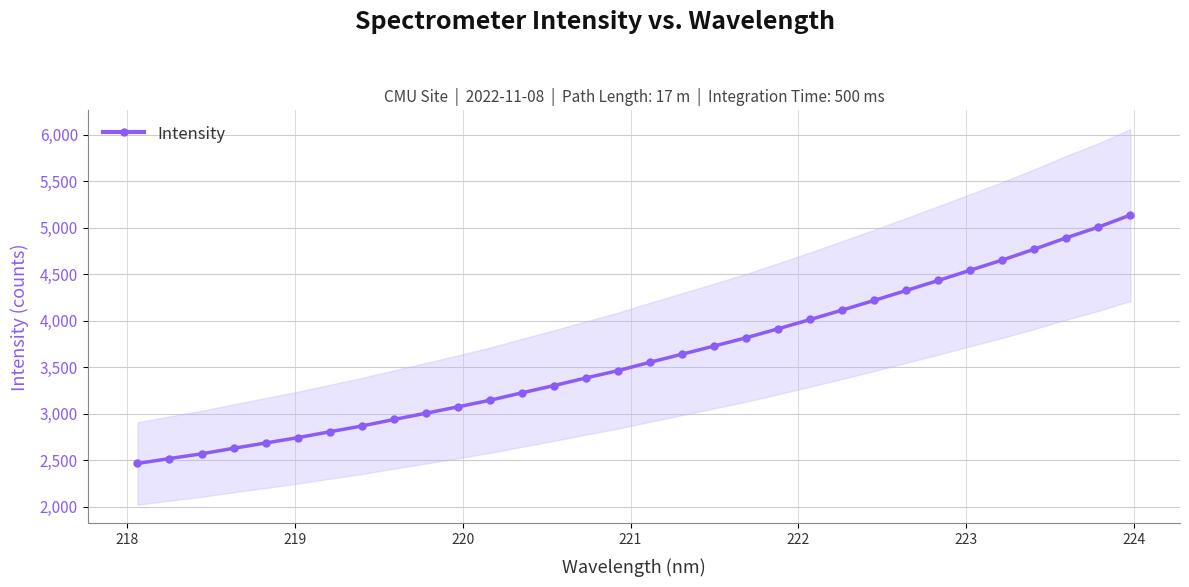

Reading right to left, list all the values displayed in this chart.

5133.9	5004.6	4889.8	4767.4	4650.6	4541.1	4430.9	4323.3	4216.6	4112.7	4011.1	3911.7	3814.8	3725.9	3638.6	3551.6	3461.5	3382.8	3300.9	3222.9	3142.8	3071.9	3003.3	2935.8	2866.0	2803.7	2740.4	2682.9	2626.2	2566.8	2515.5	2462.8